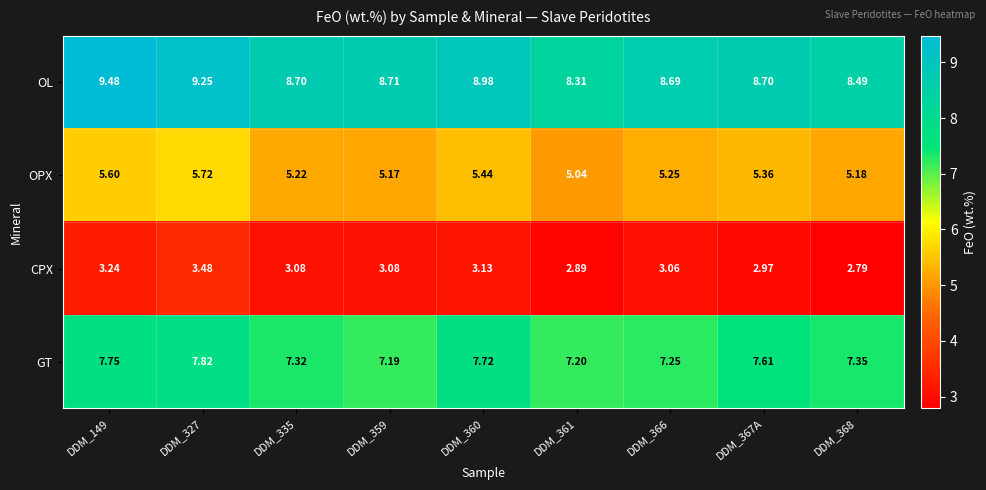

Which series has the largest total across all categories?

OL